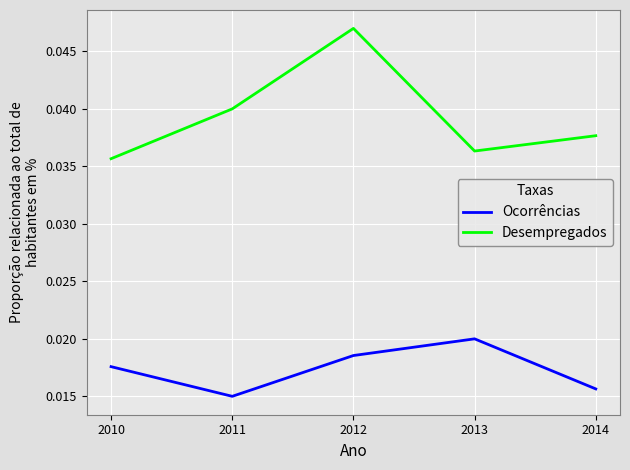

True or false: Ocorrências and Desempregados cross at least once.

False